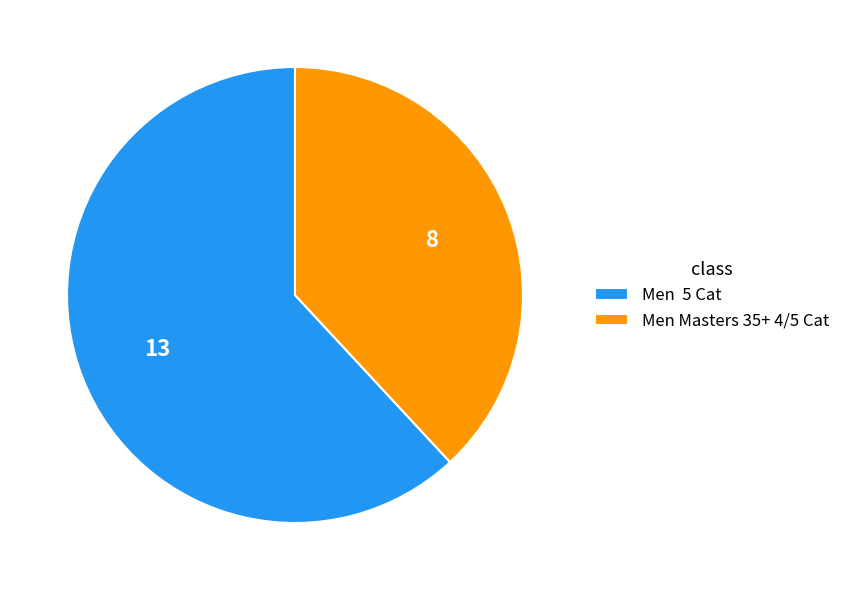

Rank the categories by value from highest to lowest.

Men 5 Cat, Men Masters 35+ 4/5 Cat